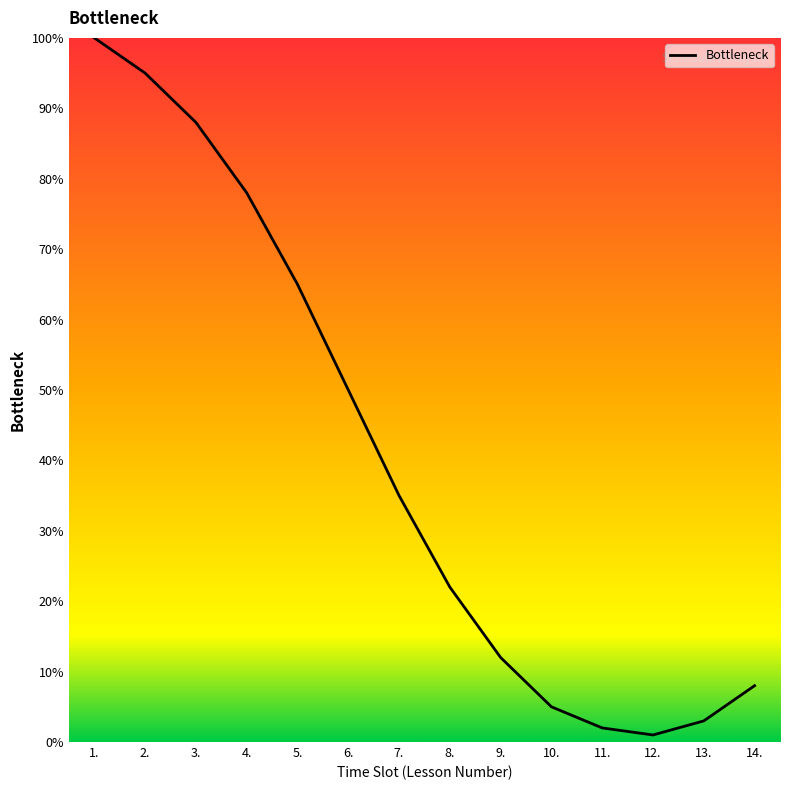

The value at 1. is 42. True or false?

False